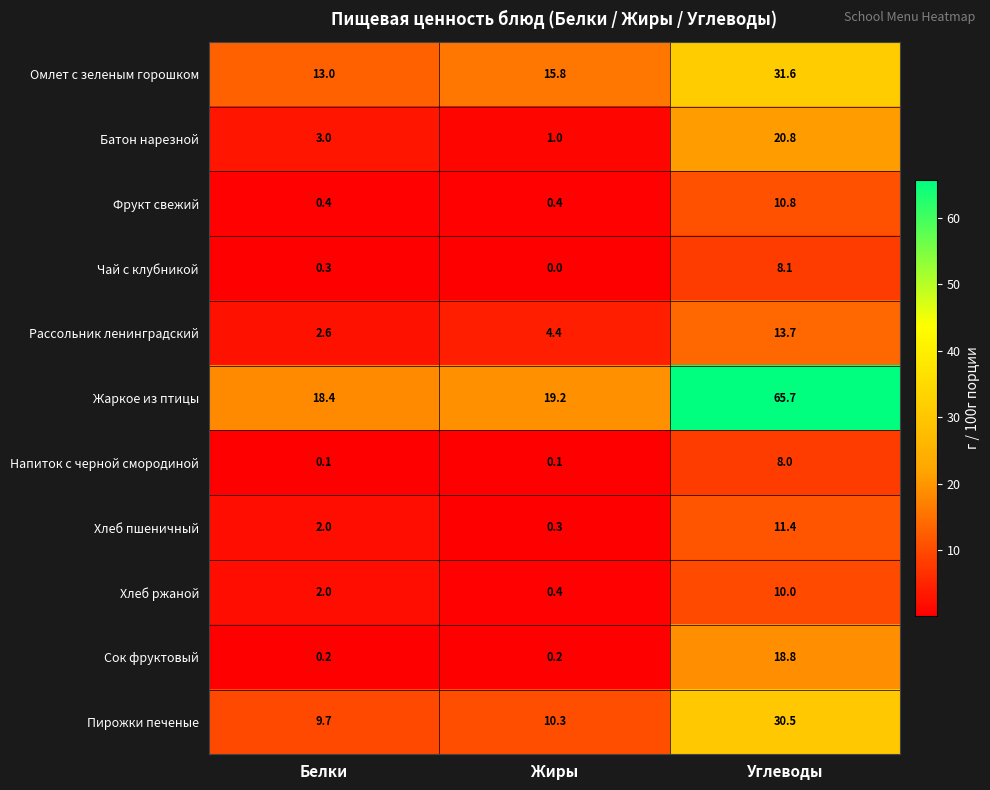

Which series has the widest spread of values?

Жаркое из птицы